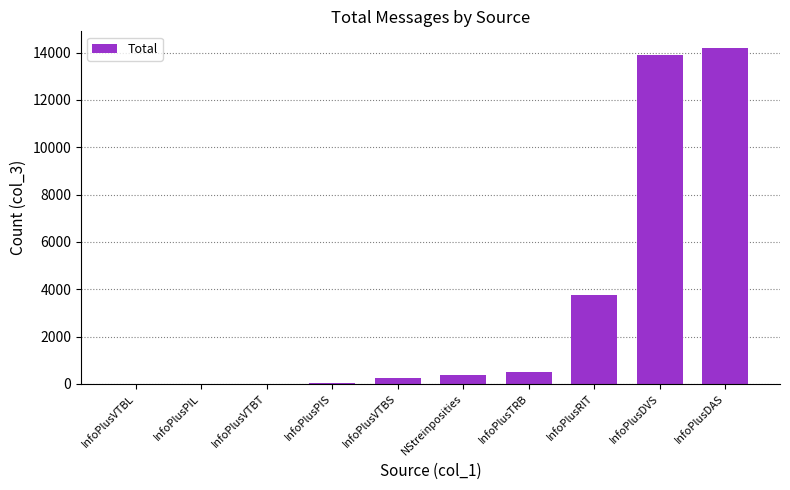

What is the greatest value displayed?

14185